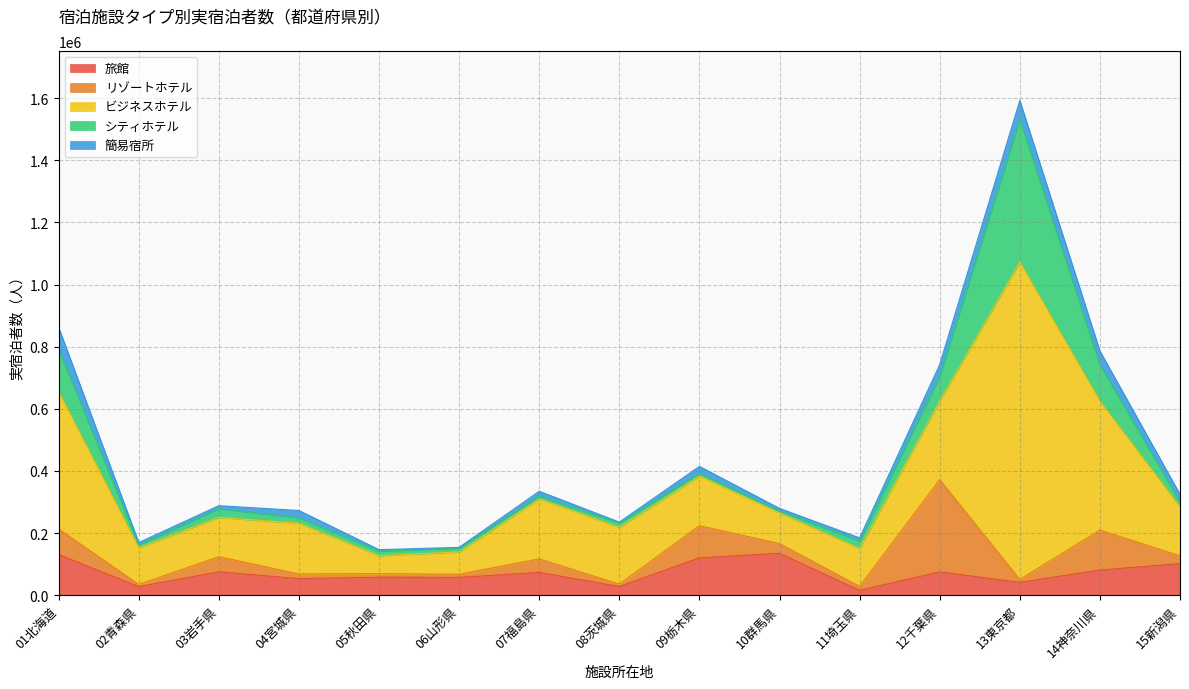

What is the spread (max minus min) of values at 02青森県?

111240